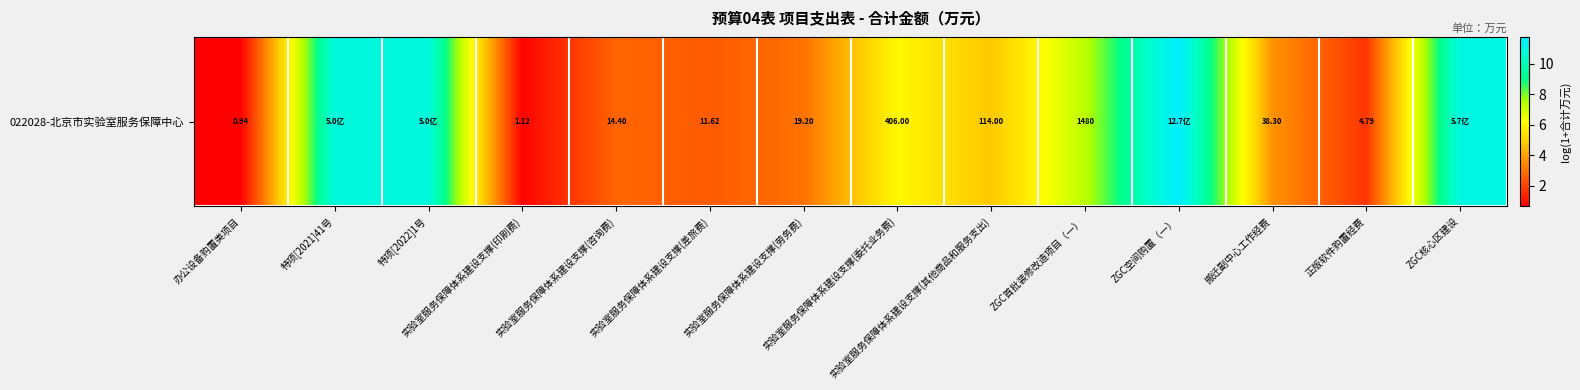

What is the change in value from 实验室服务保障体系建设支撑(印刷费) to ZGC空间购置（一）?

+11.0